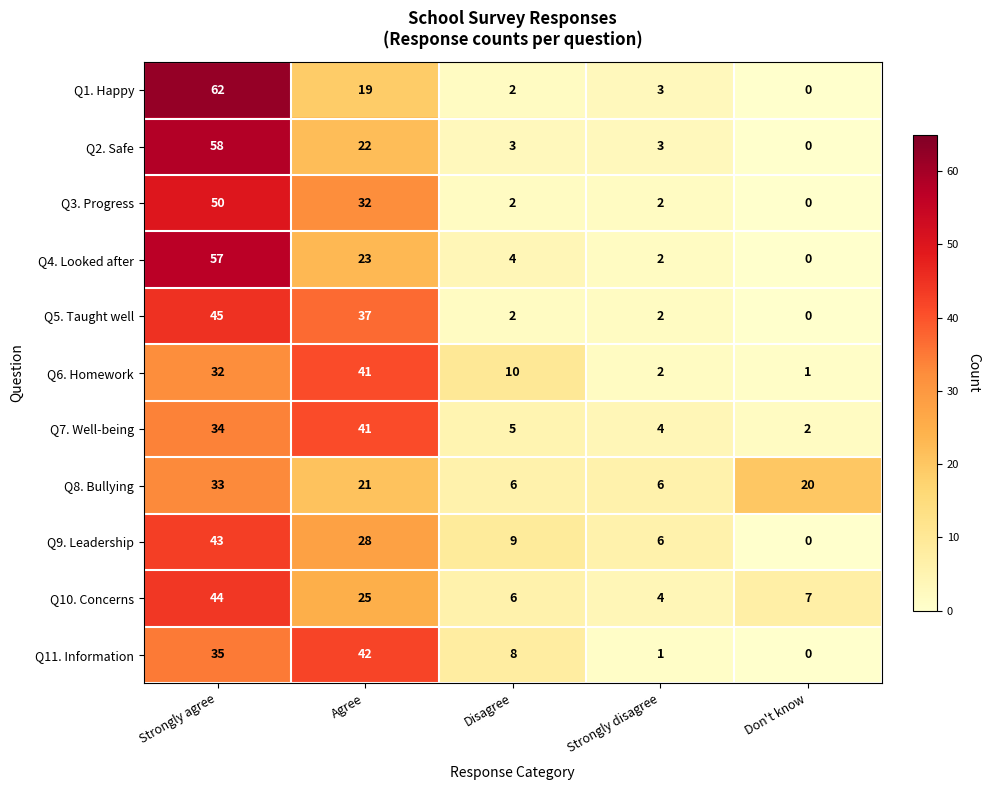

What is the difference between the Q5. Taught well values at Strongly disagree and Agree?

35